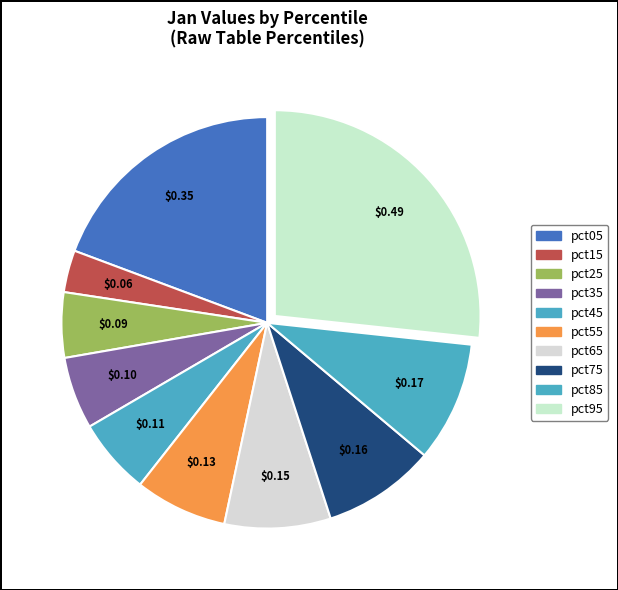

How many slices are in this pie chart?

10